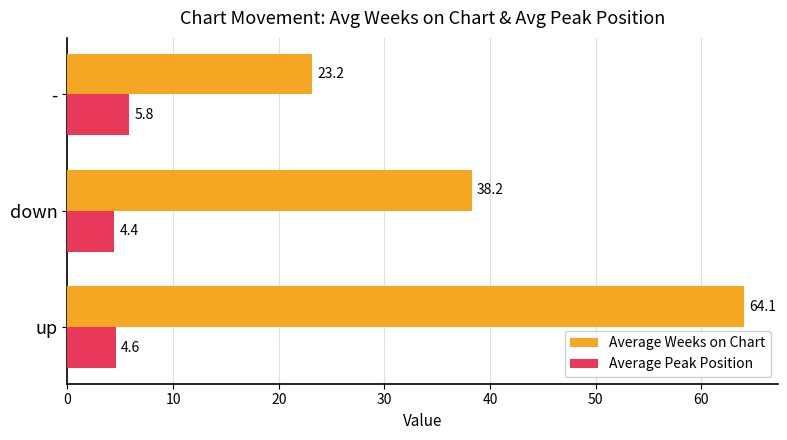

At which label does Average Weeks on Chart reach its minimum?

-